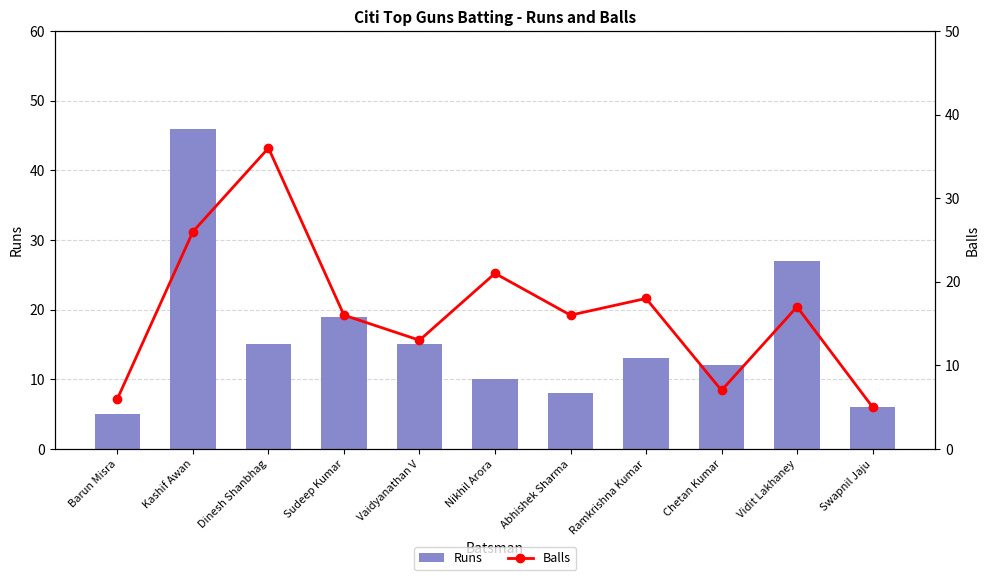

What is the difference between the maximum and minimum values in the Balls series?

31